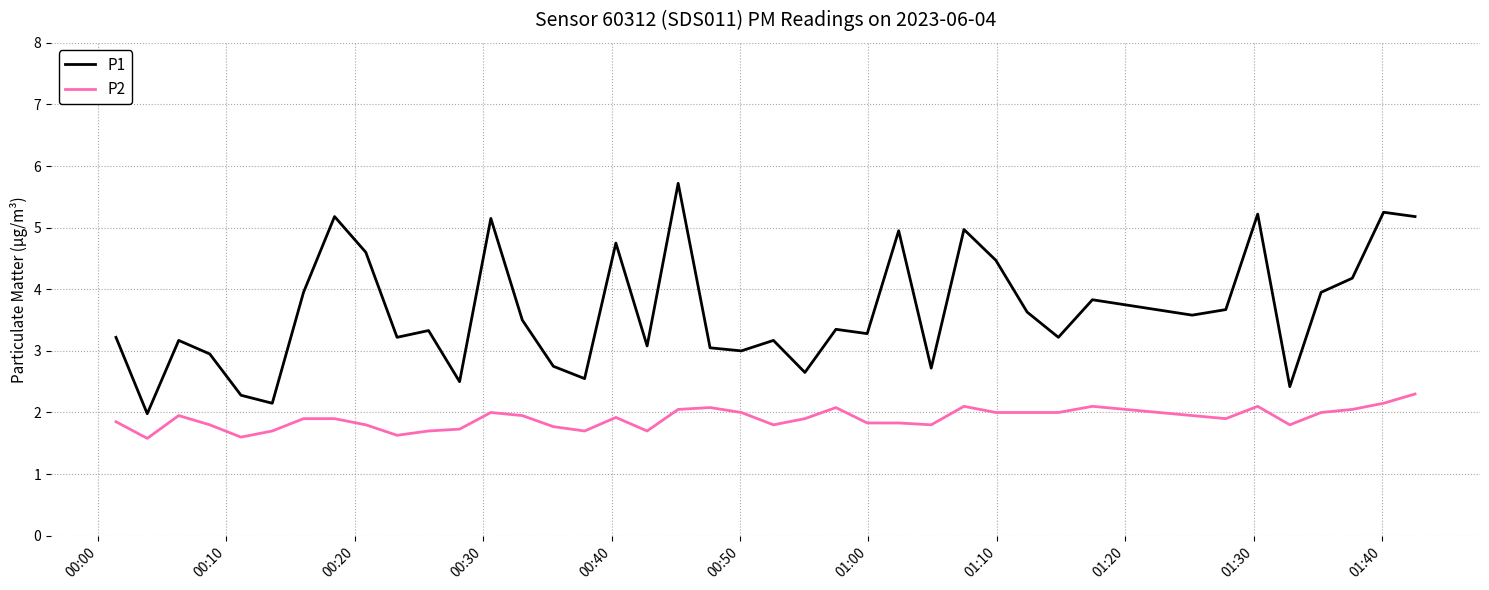

Which series has the largest total across all categories?

P1